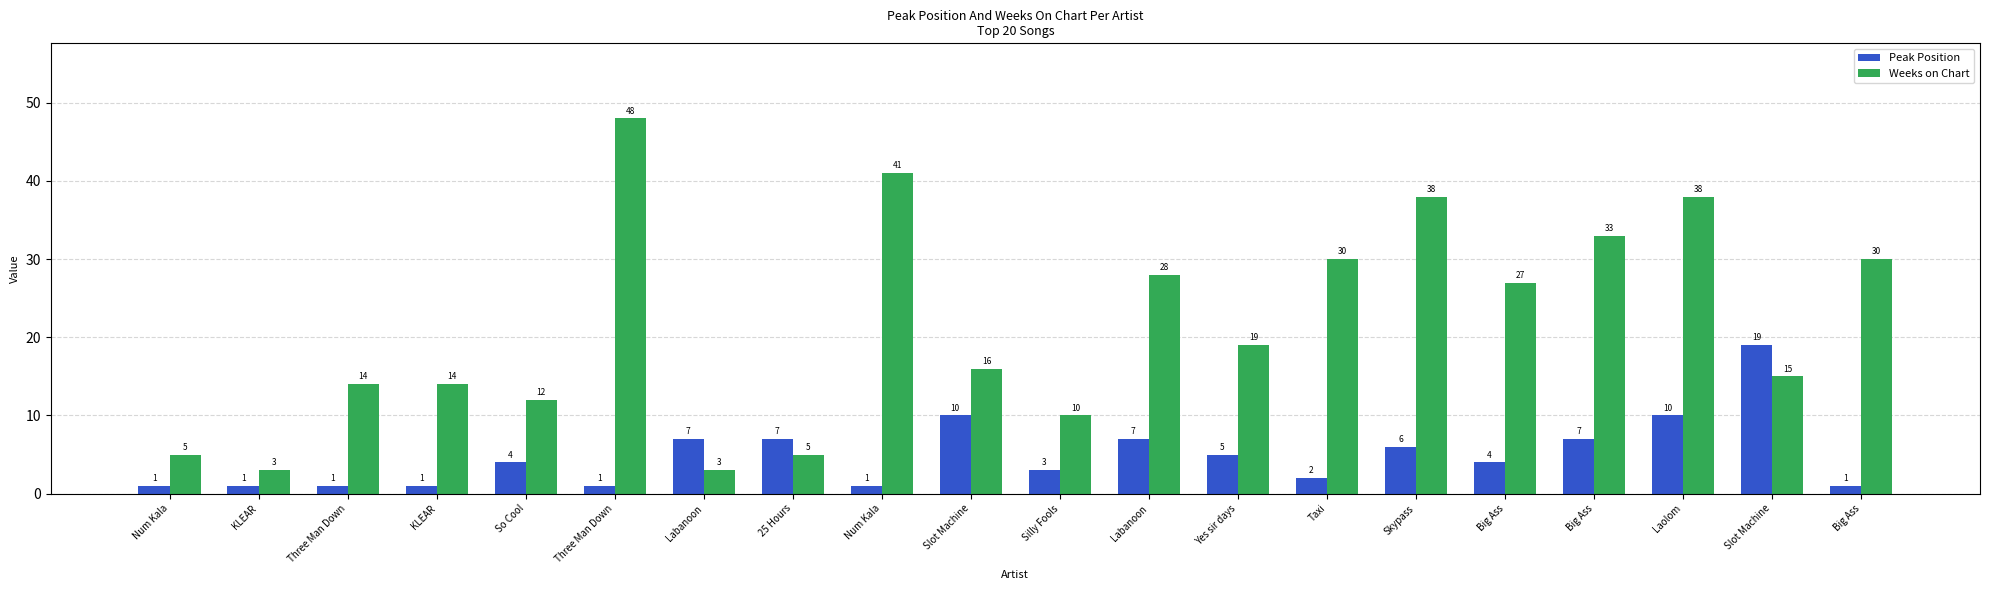

What is the sum of all Weeks on Chart values?

429